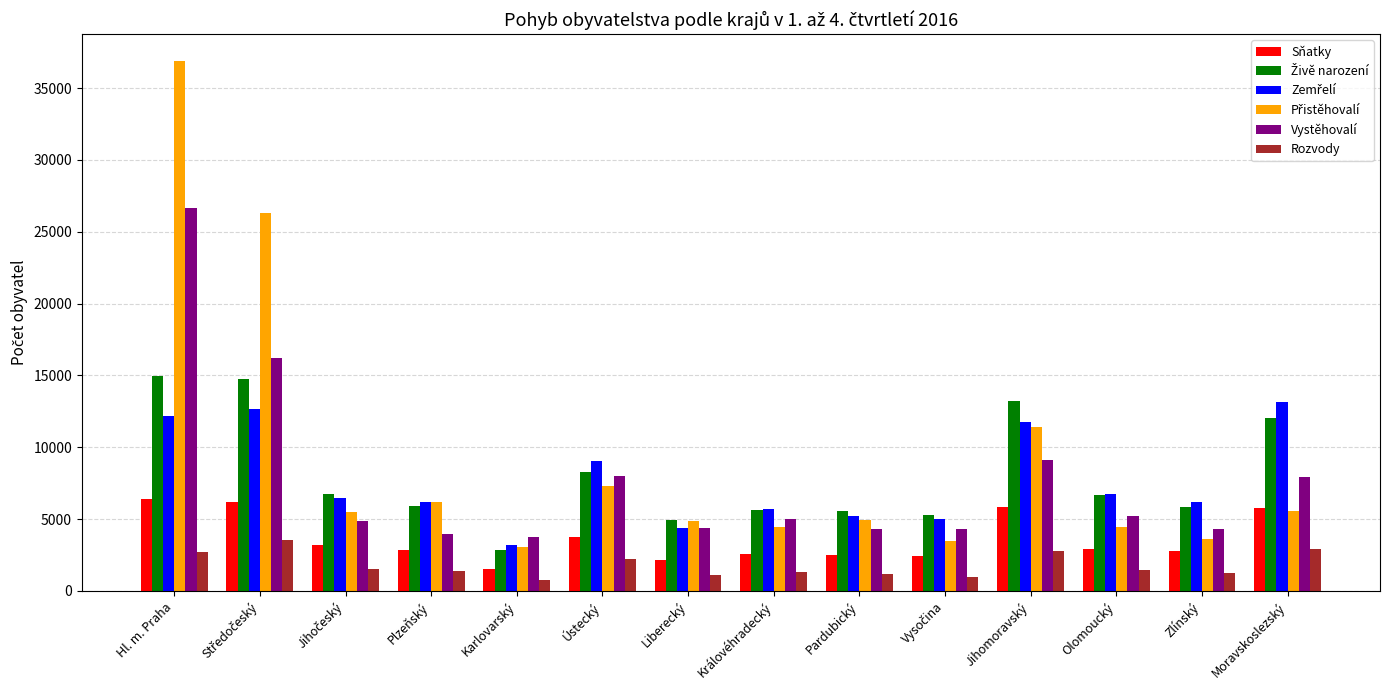

Read the Vystěhovalí value at Ústecký, to the nearest 50.

8000